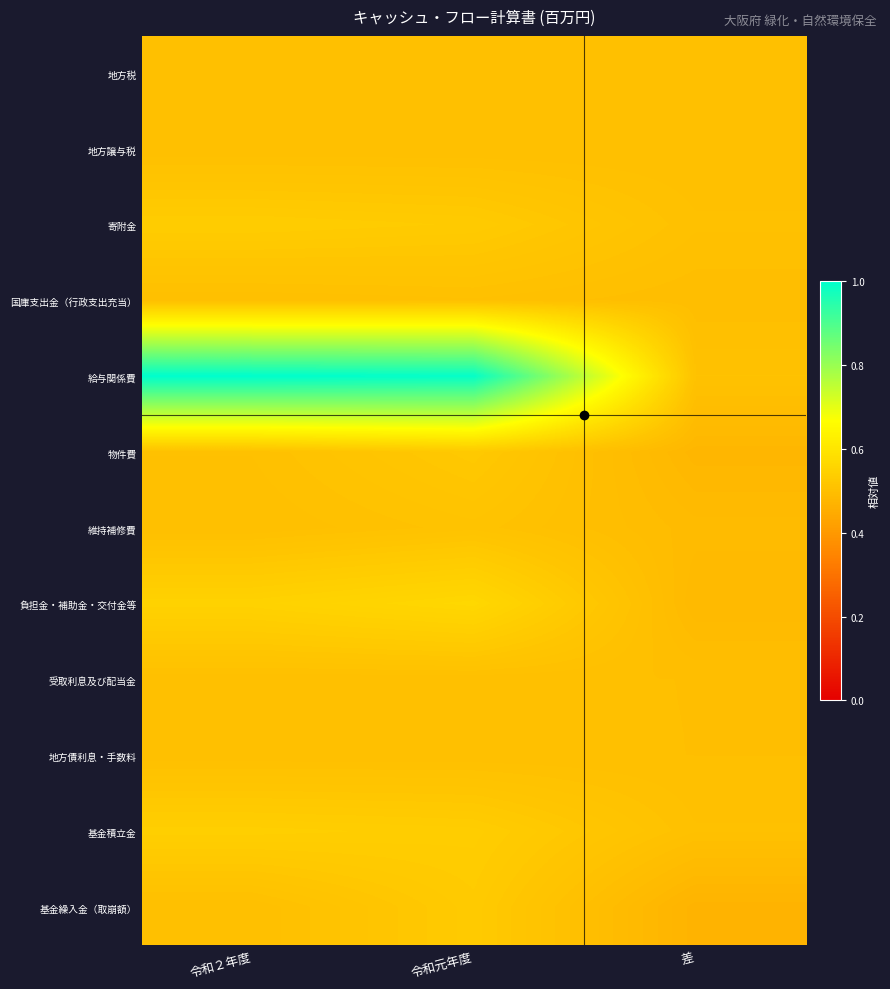

At 差, list the series in order from largest to smallest.

給与関係費, 寄附金, 基金積立金, 地方税, 地方譲与税, 地方債利息・手数料, 受取利息及び配当金, 国庫支出金（行政支出充当）, 維持補修費, 負担金・補助金・交付金等, 物件費, 基金繰入金（取崩額）